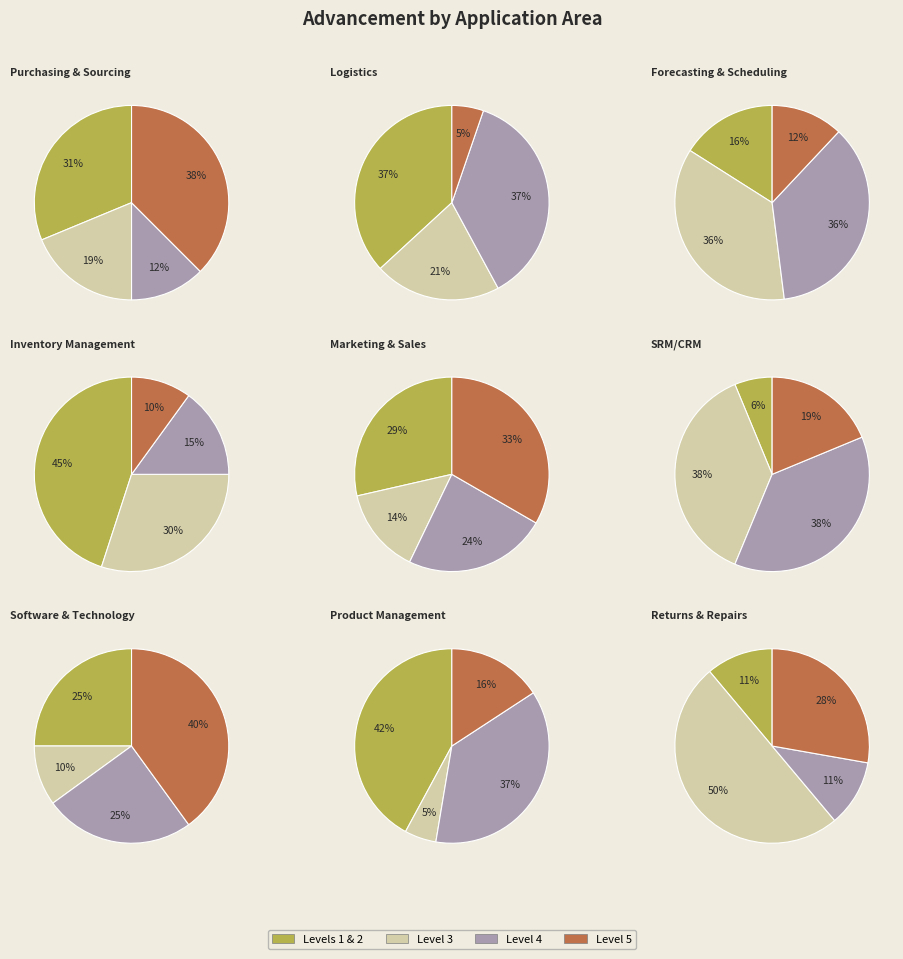

What percentage do 3 and 6 together represent?

10.6%